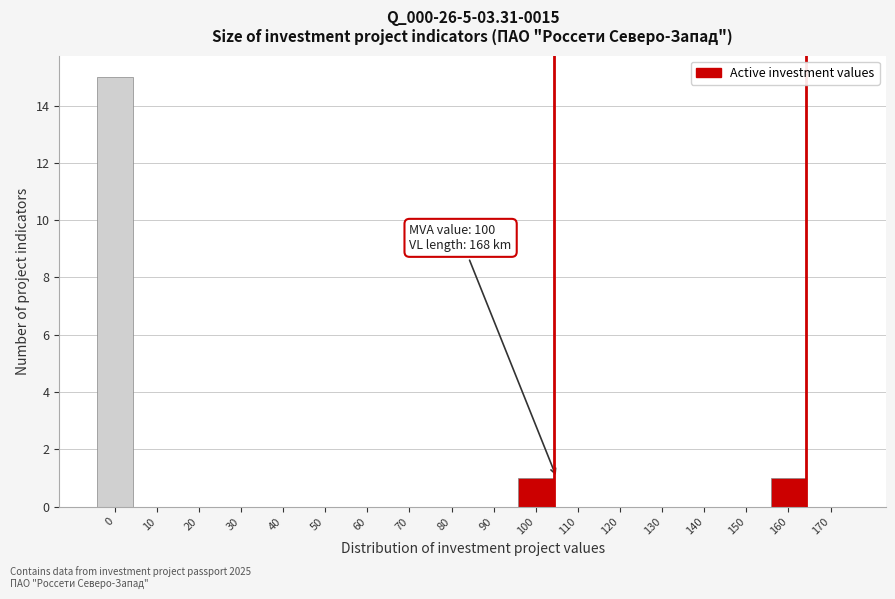

Reading left to right, extract all data points from this chart.

0=15	10=0	20=0	30=0	40=0	50=0	60=0	70=0	80=0	90=0	100=1	110=0	120=0	130=0	140=0	150=0	160=1	170=0